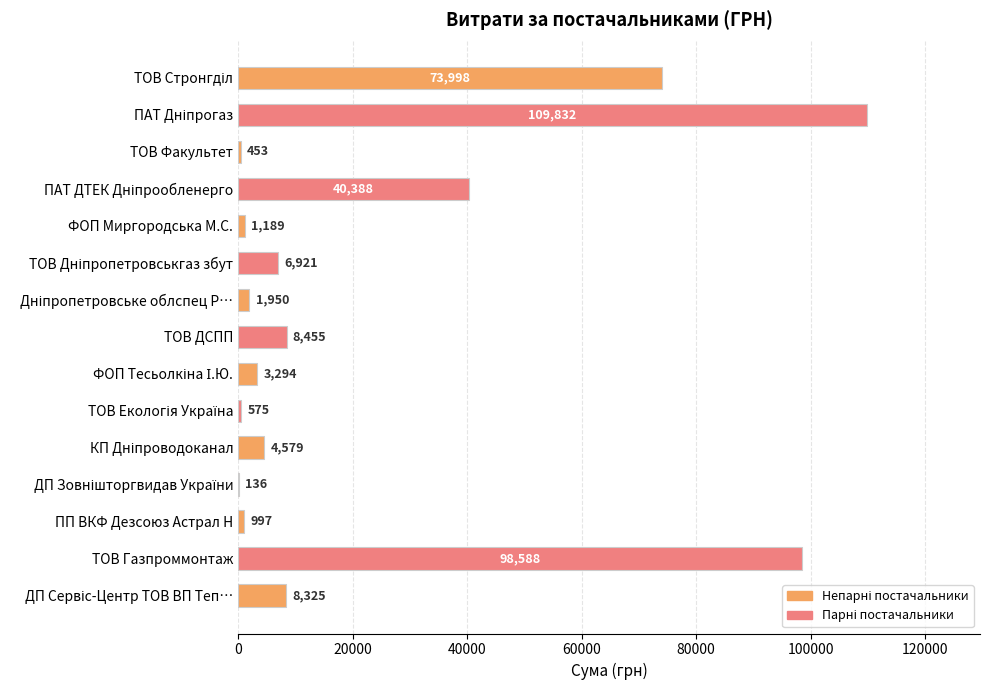

What is the greatest value displayed?

109831.9